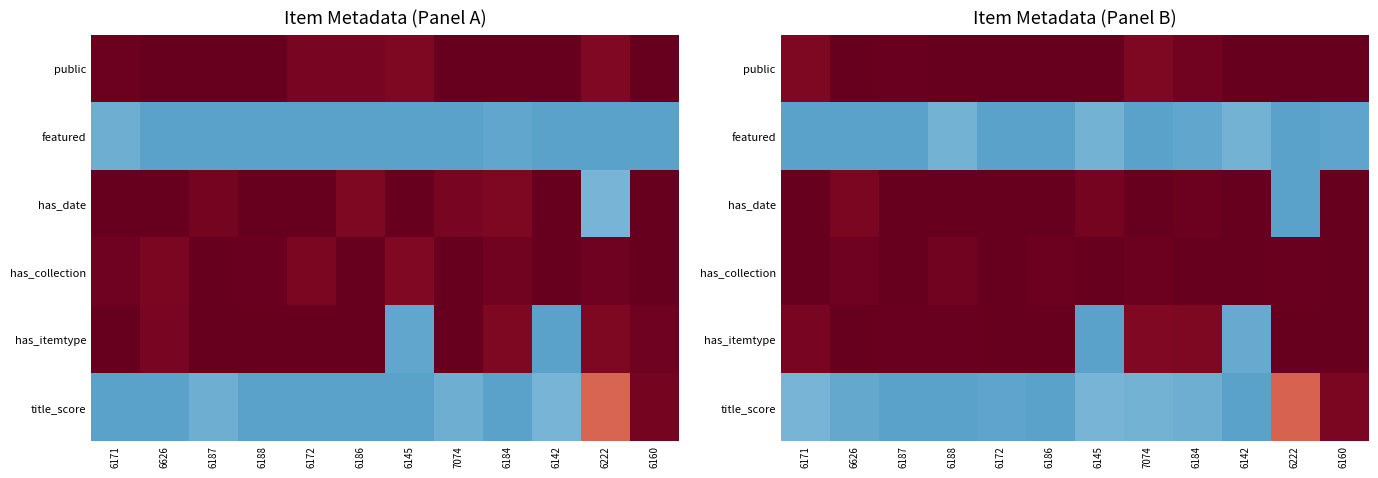

Rank the series by their maximum value, from highest to lowest.

public, has_date, has_collection, has_itemtype, title_score, featured